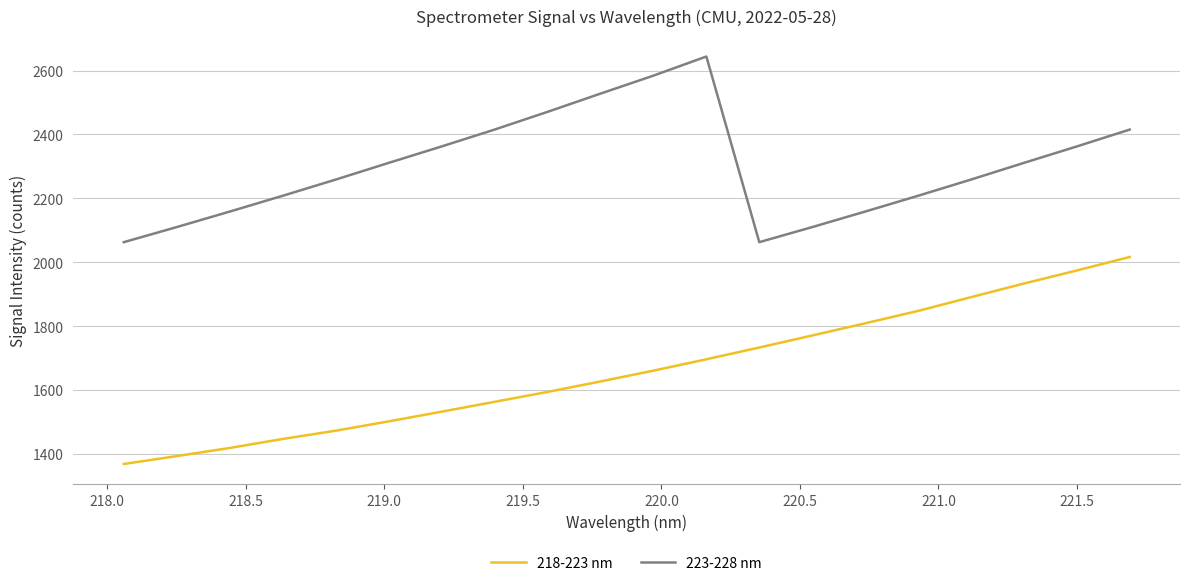

Which series has the widest spread of values?

218-223 nm